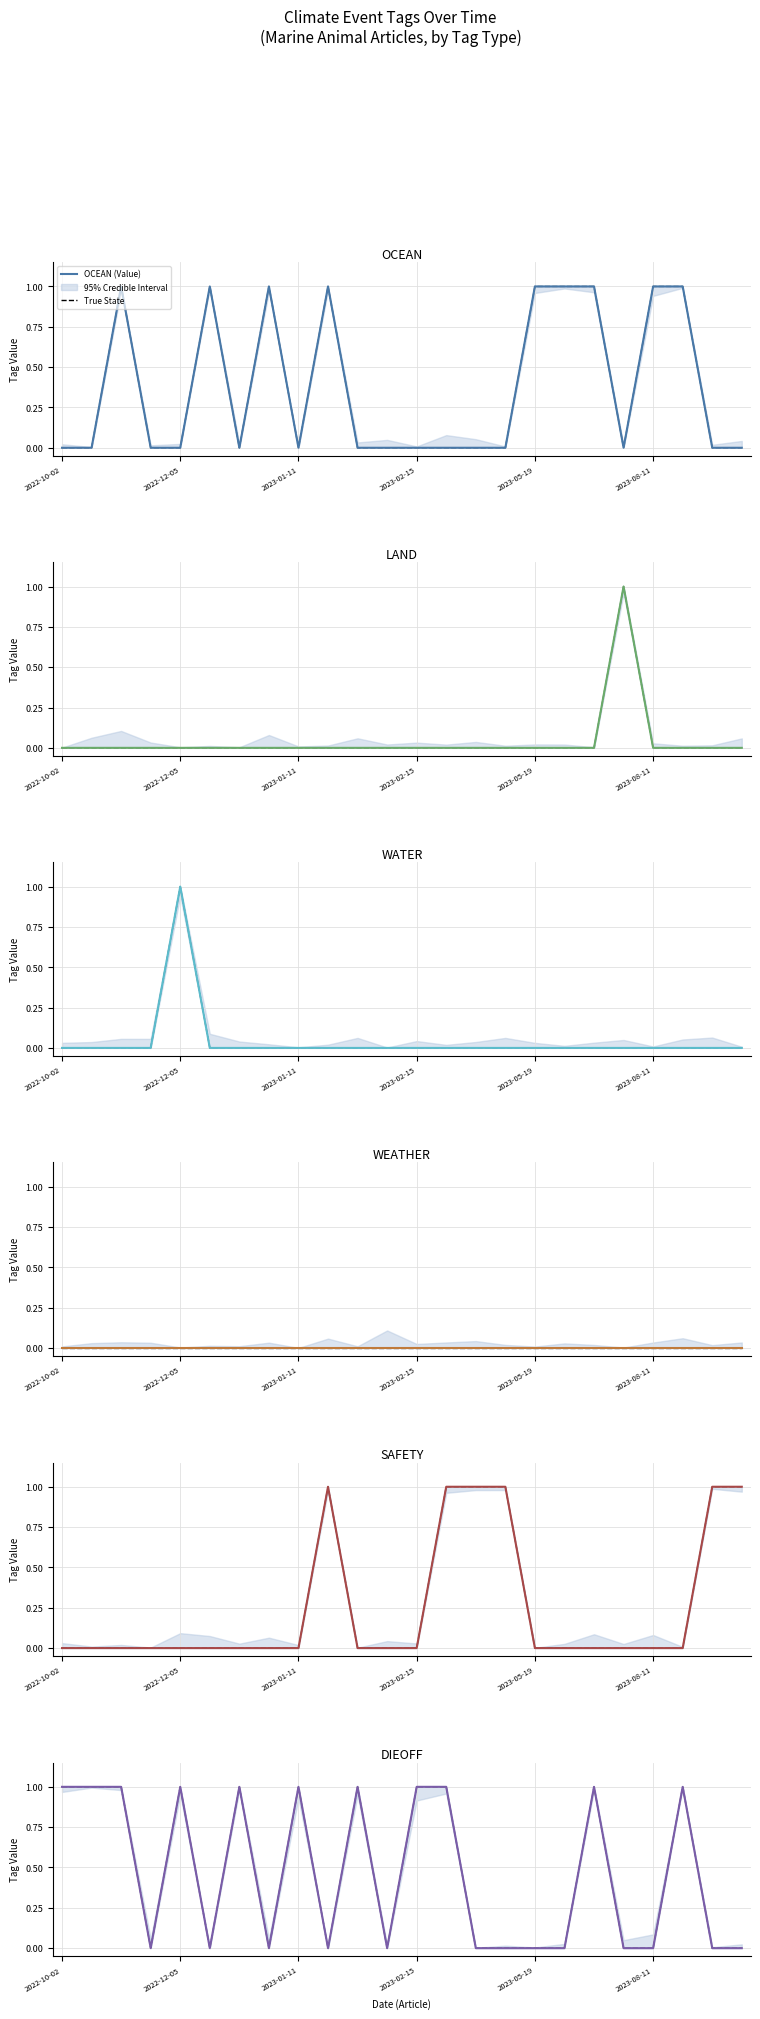

What is the label of the 13th point from the right?

2023-02-07